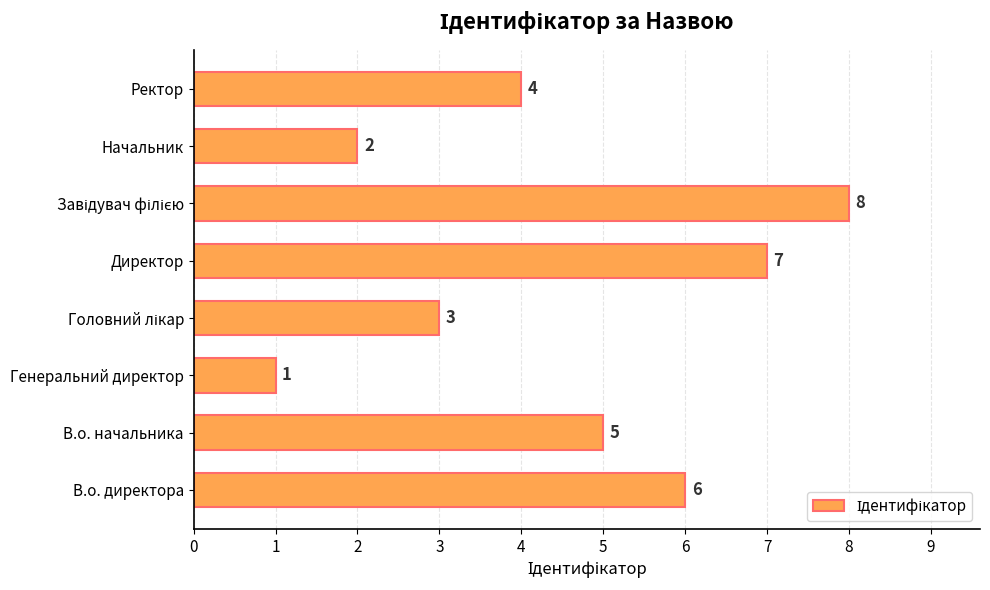

What is the greatest value displayed?

8